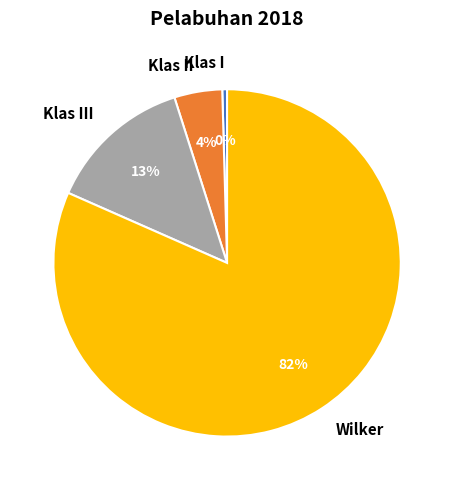

The Wilker slice represents 82% of the pie. True or false?

True